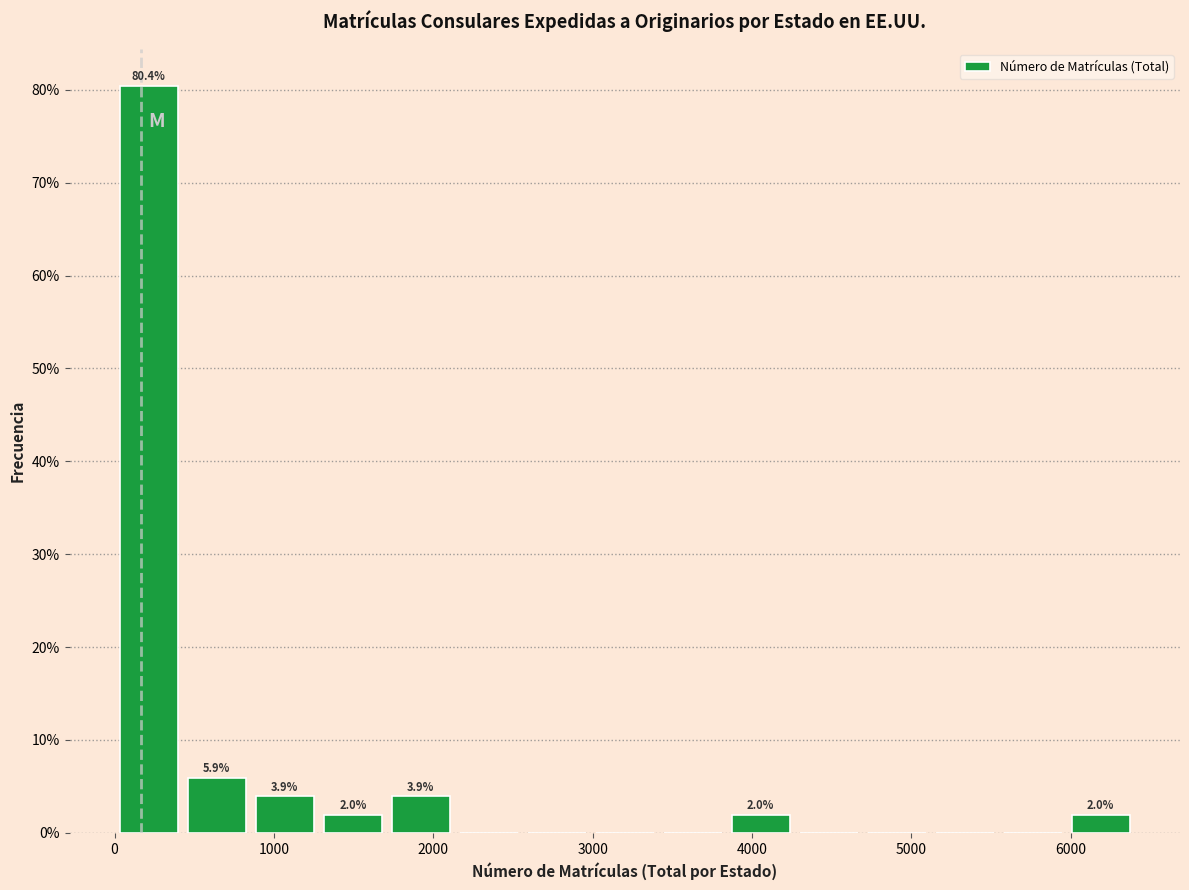

Over which range of the x-axis is the bar tallest?

0 to 400